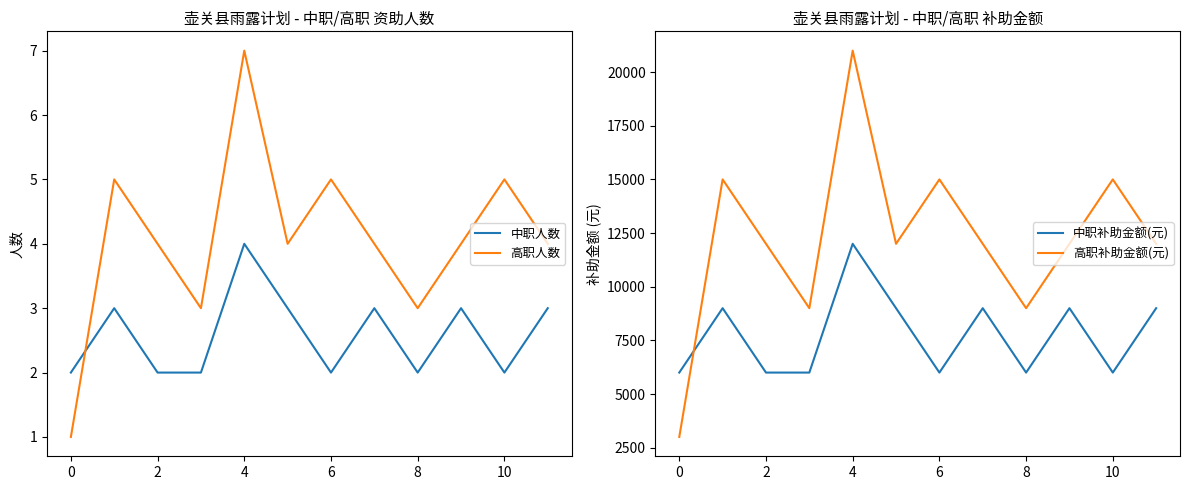

Is it true that 中职人数 equals 4 at 4?

True